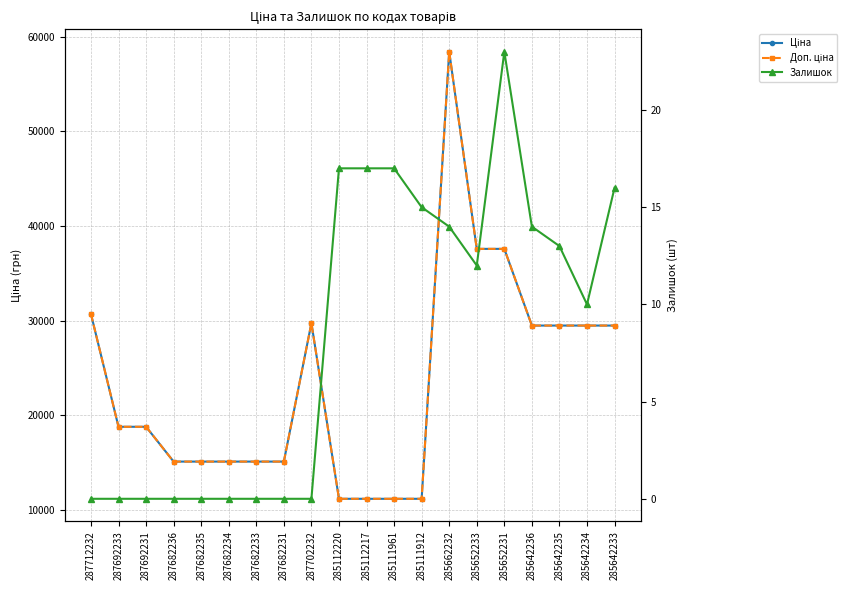

True or false: Доп. ціна has a value of 11188.2 at 285112220.

True